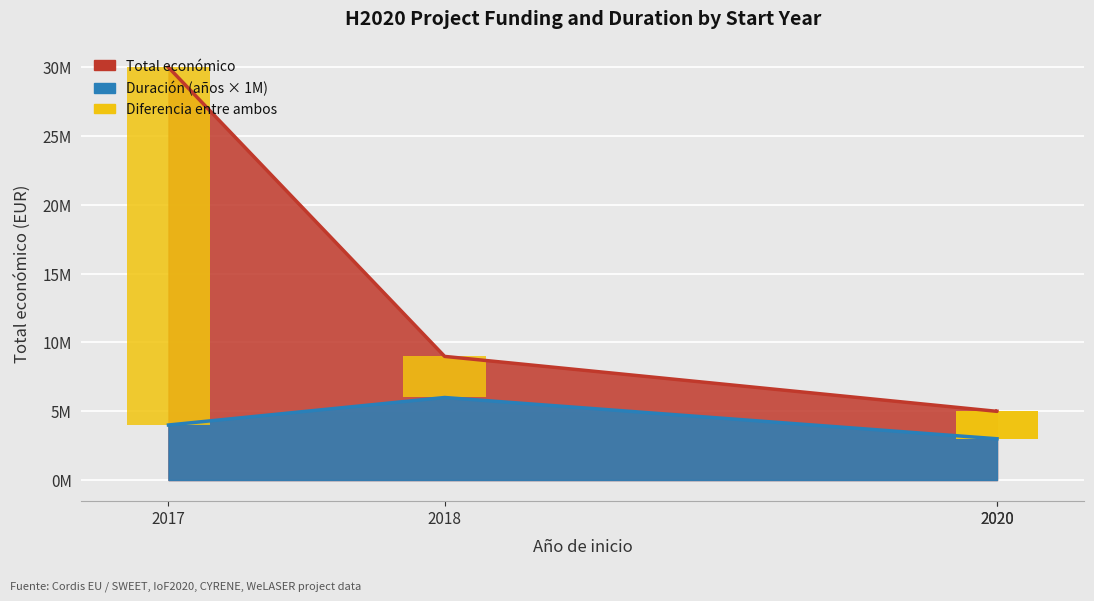

What is the sum of all values?

48979250